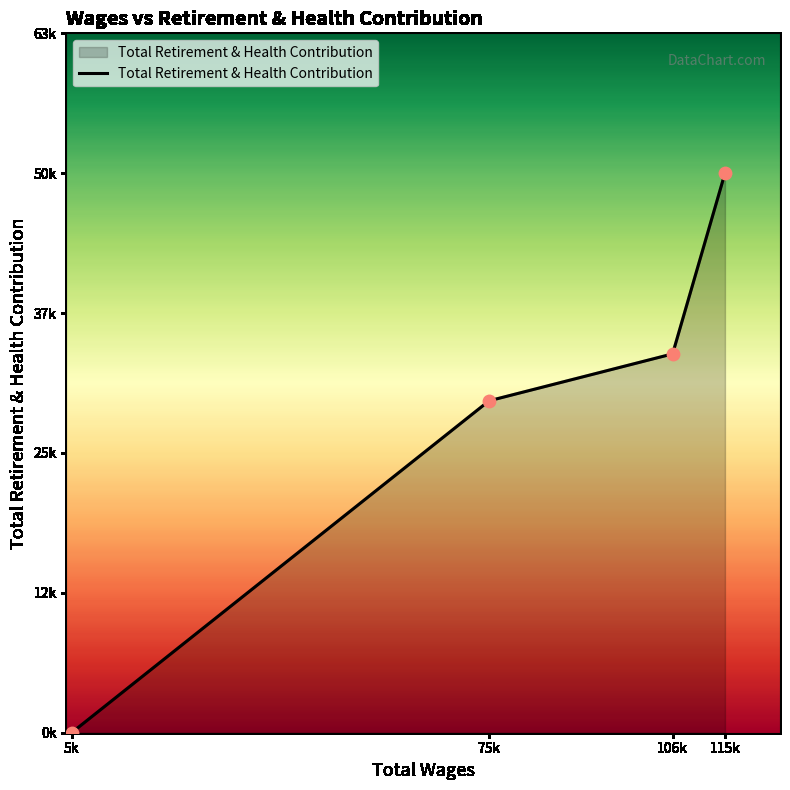

Is this an area chart (filled region under the line)?

Yes